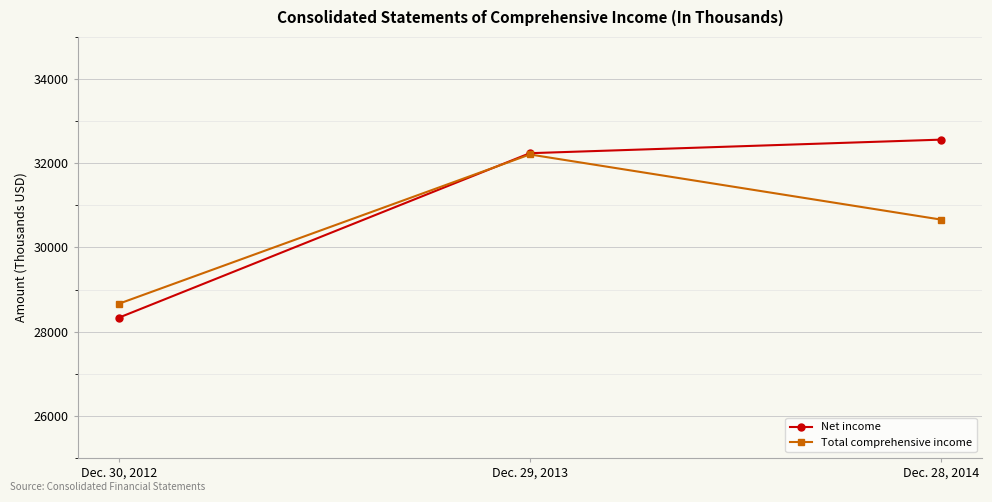

What are all the series names shown in the legend?

Net income, Total comprehensive income